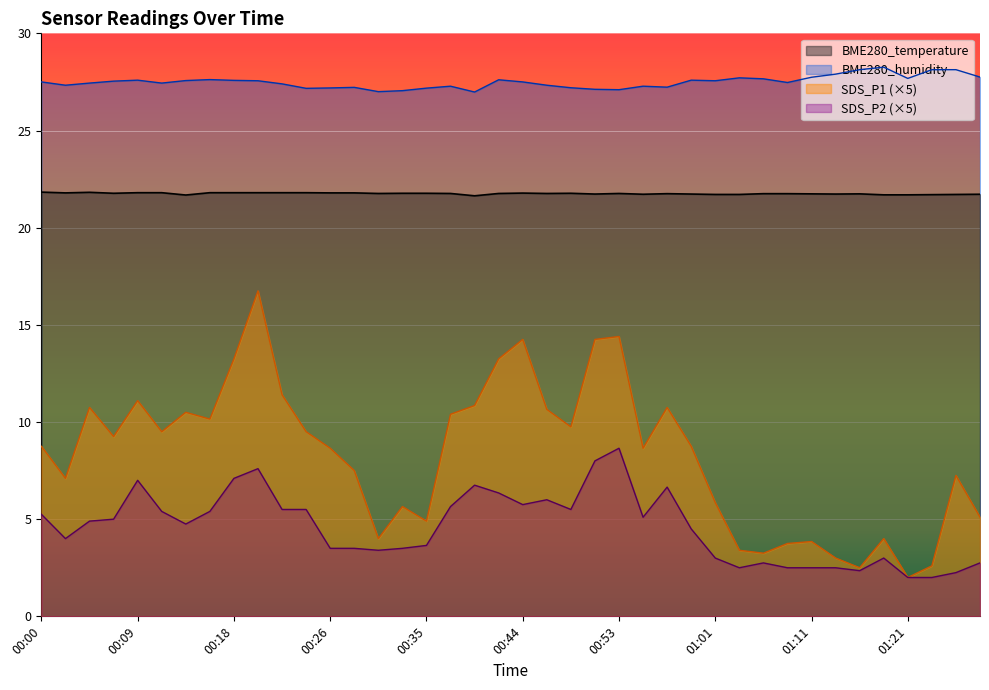

What is the sum of the BME280_humidity values at 01:04 and 01:14?

55.6